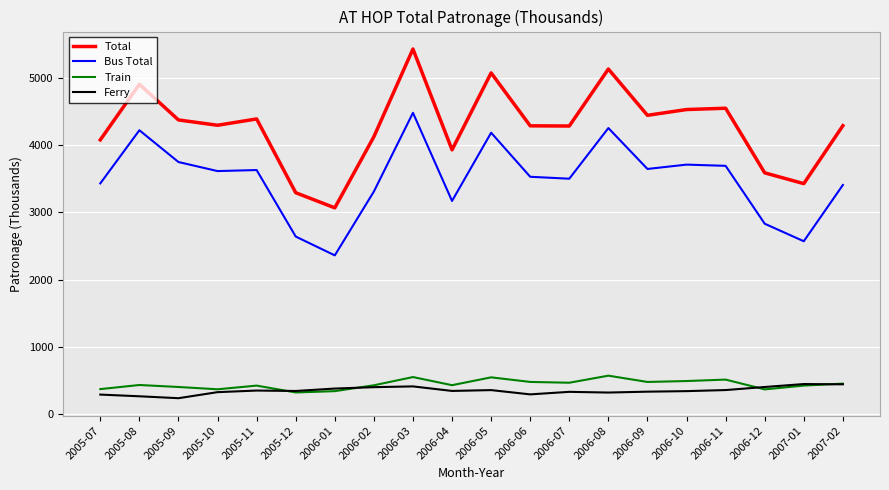

Which series has the largest total across all categories?

Total